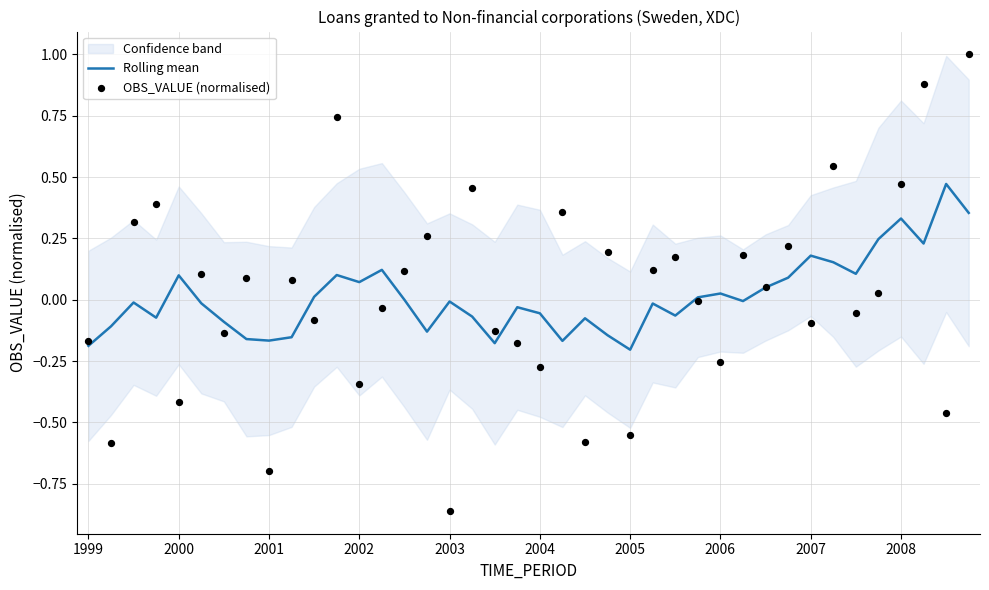

At which category is the sum across all series the highest?

39